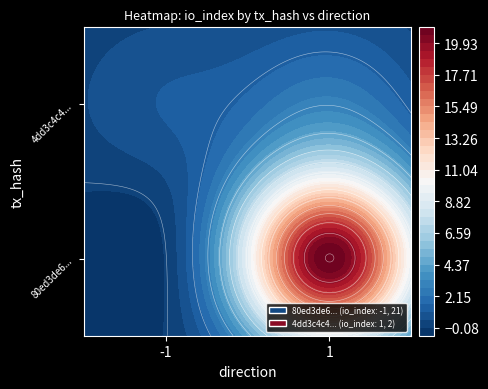

Reading left to right, list all the values displayed in this chart.

80ed3de691ef79b11b35a31279ee5d7264a5c3a: -1=-1	1=21
4dd3c4c4f6652126ff847488b0b6e1ba032f894: -1=1	1=2